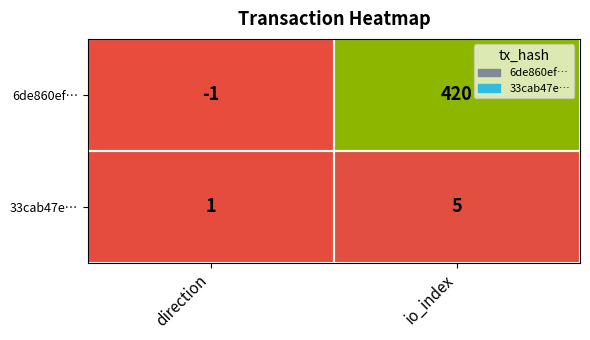

What is the sum of all 33cab47e… values?

6